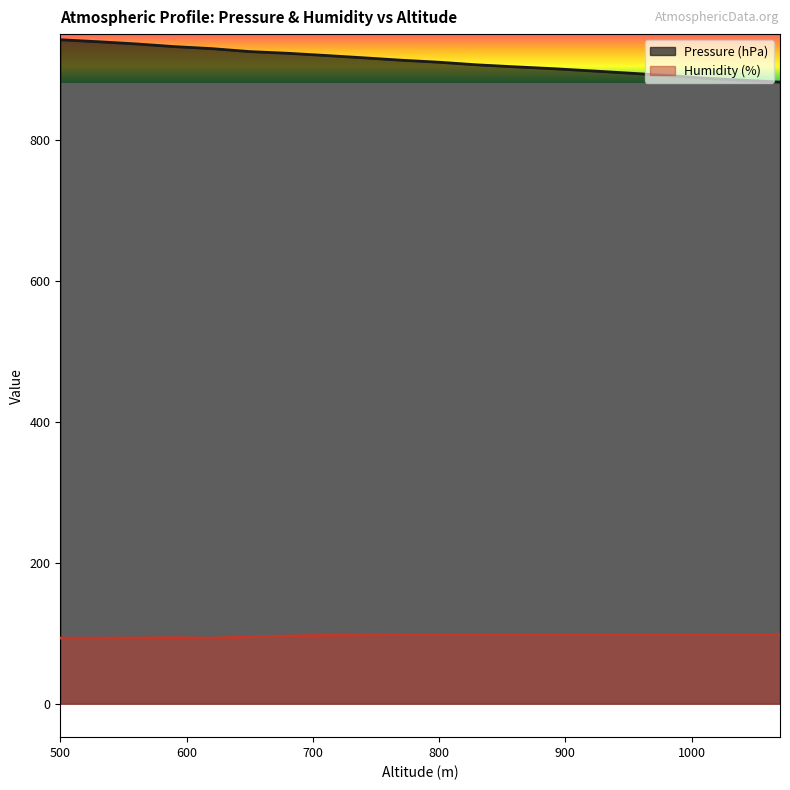

True or false: Pressure (hPa) has a value of 906.4 at 830.

True